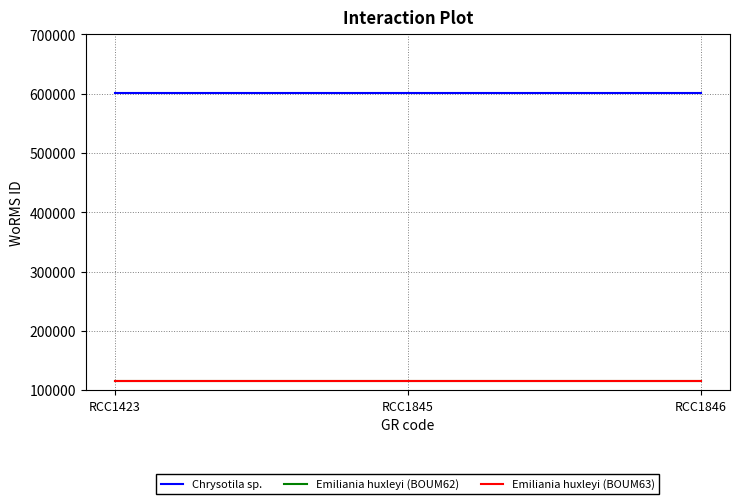

Reading left to right, list all the values displayed in this chart.

Chrysotila sp.: RCC1423=601284	RCC1845=601284	RCC1846=601284
Emiliania huxleyi (BOUM62): RCC1423=115104	RCC1845=115104	RCC1846=115104
Emiliania huxleyi (BOUM63): RCC1423=115104	RCC1845=115104	RCC1846=115104